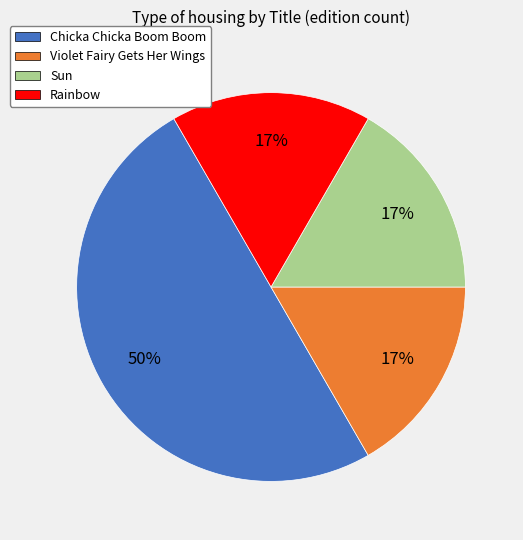

Is it true that Rainbow is 23% of the pie?

False